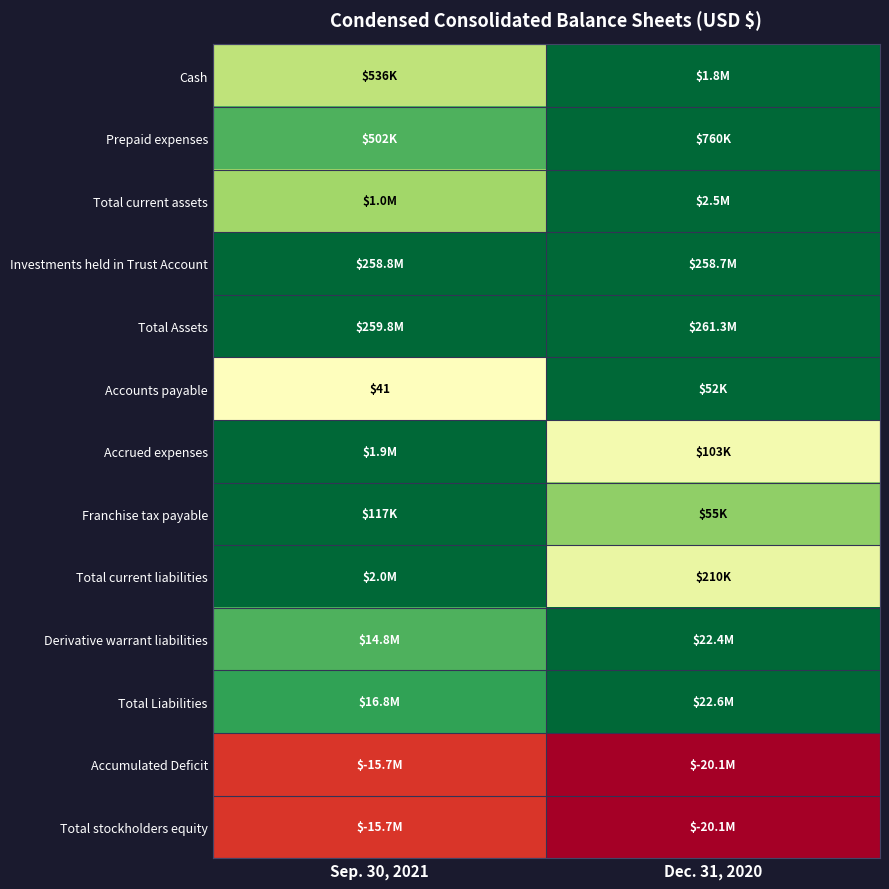

How many distinct data groups are displayed?

13